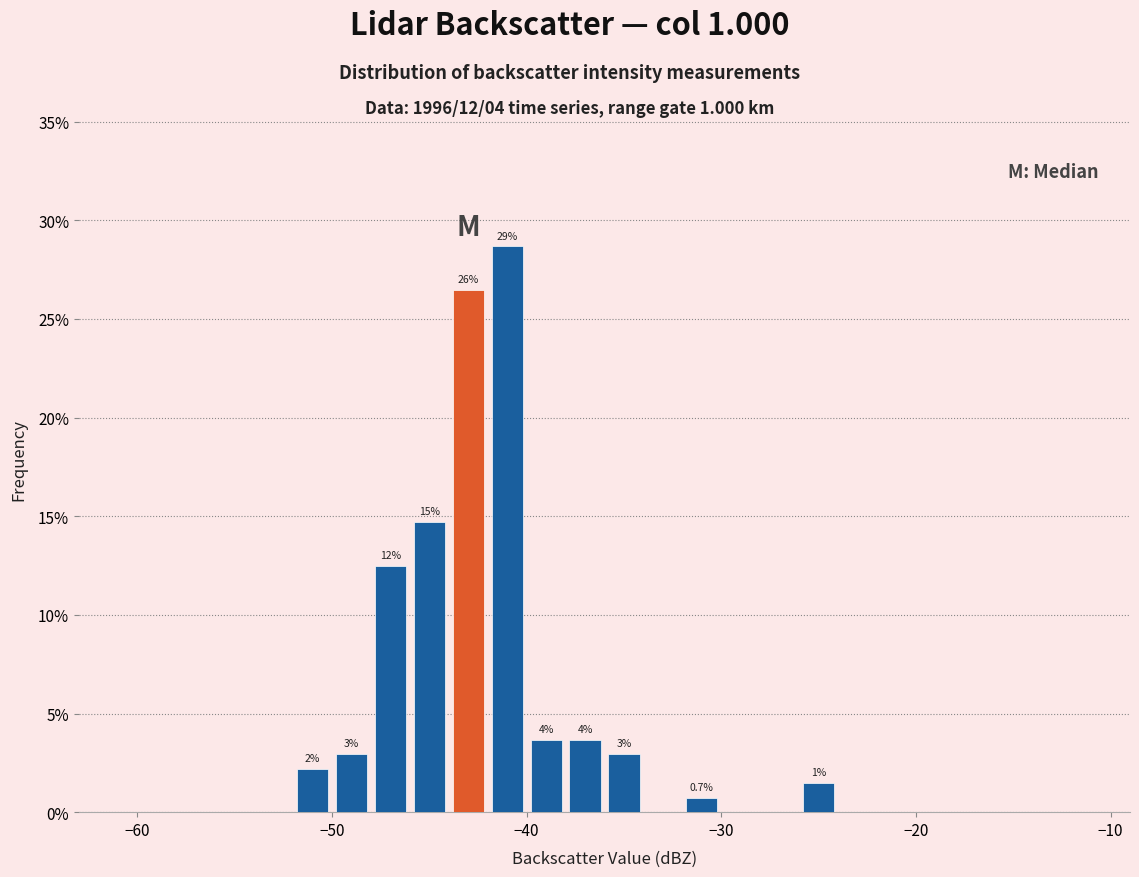

Read against the x-axis, roughly where is the centre of the tallest bar?

-41